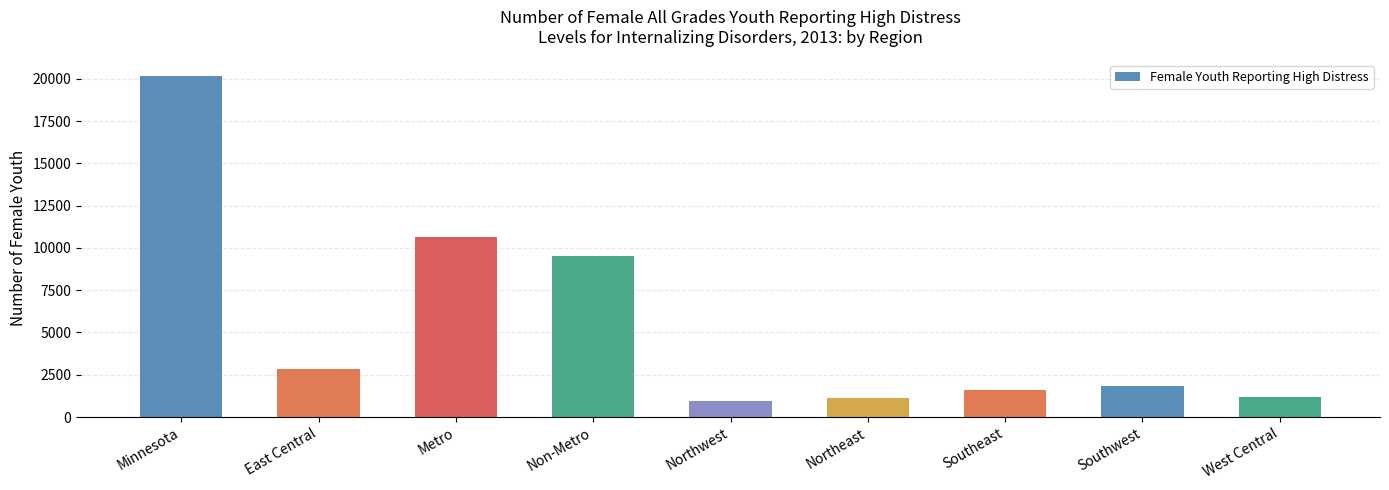

What is the difference between the second highest and second lowest values?

9524